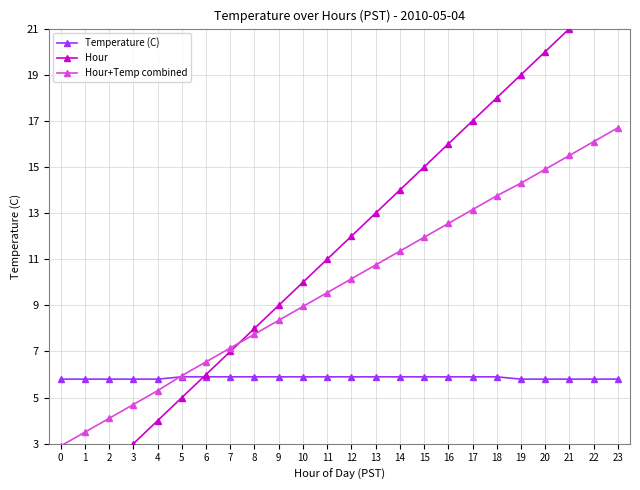

Which has a higher value, 3 or 0?

3